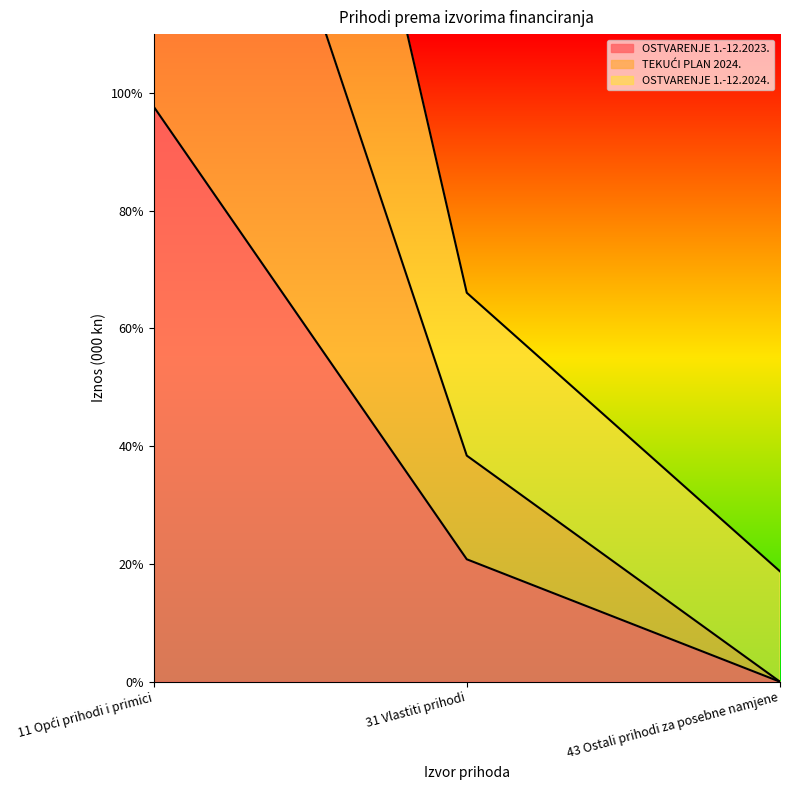

What is the label of the 1st point from the left?

11 Opći prihodi i primici